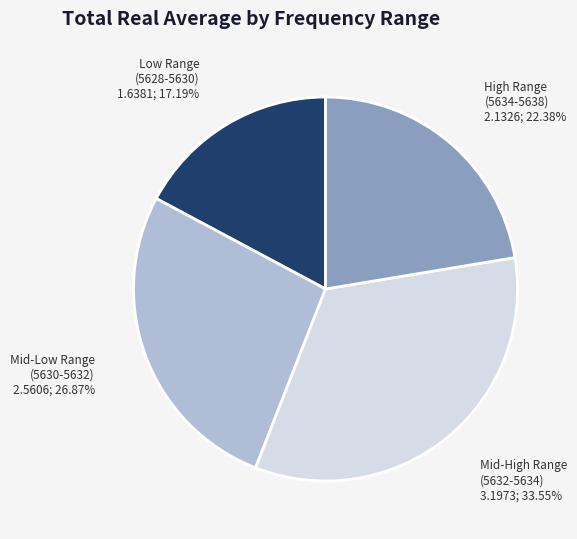

Does any single category account for the majority?

No